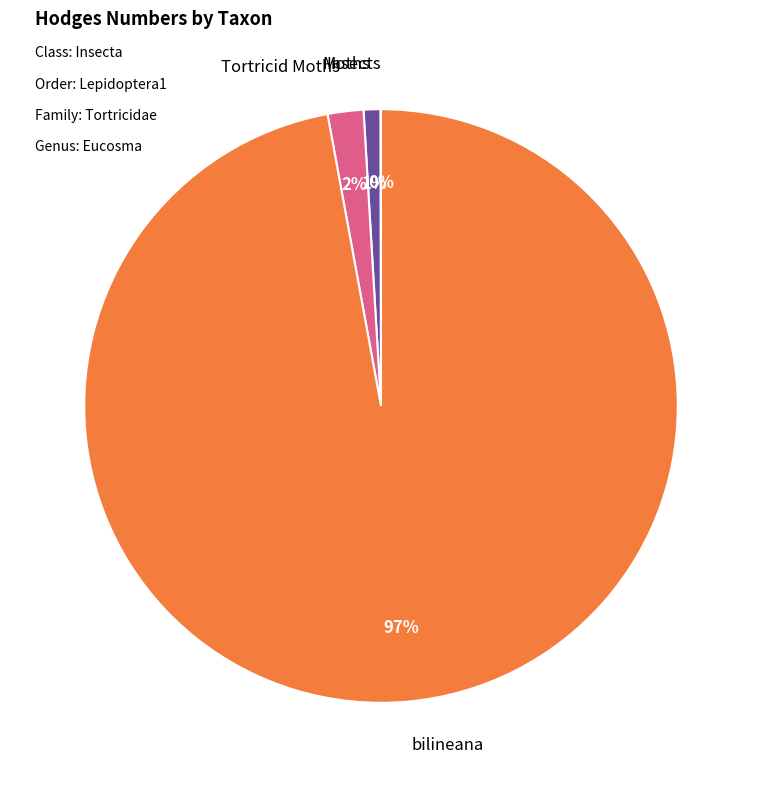

To the nearest percent, what is the average slice percentage?

25%